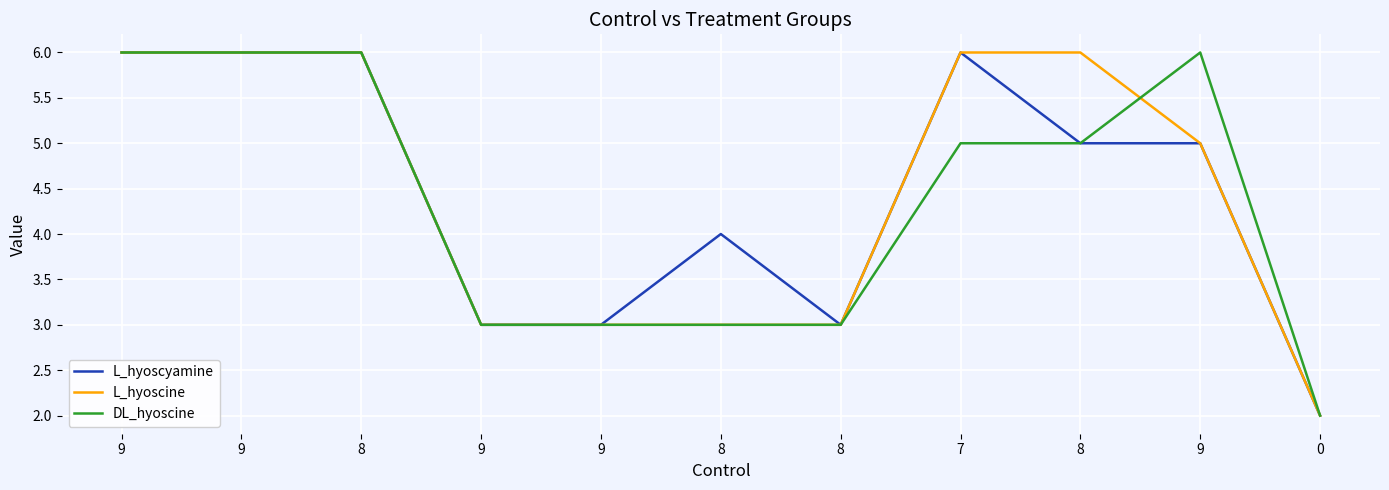

Is this an area chart (filled region under the line)?

No